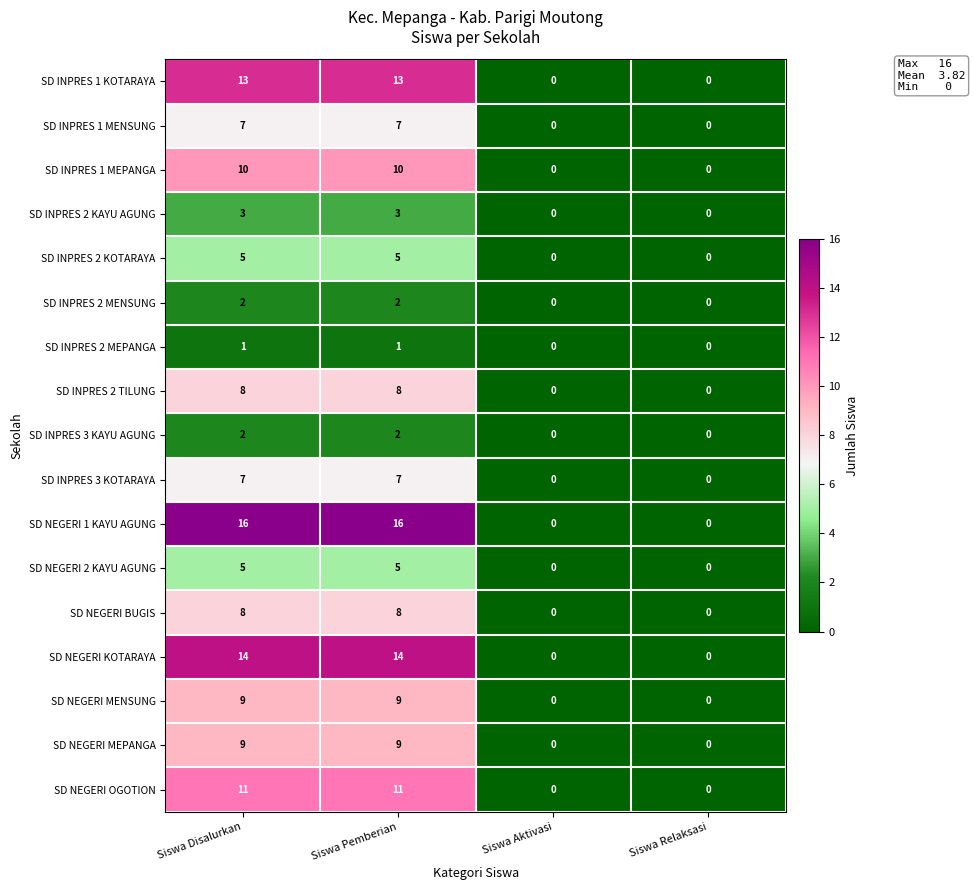

What is the maximum value for SD NEGERI BUGIS?

8